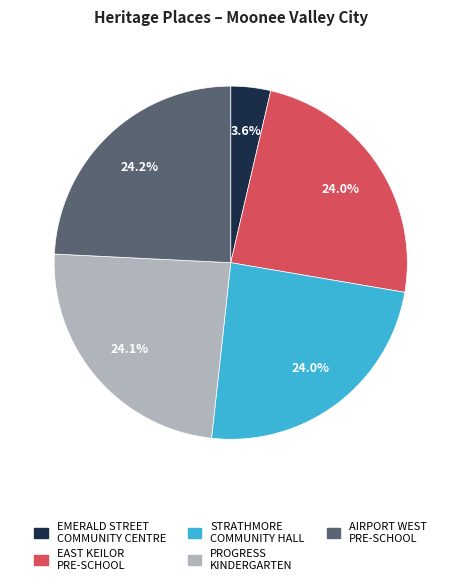

Is there any slice that represents more than half of the pie?

No